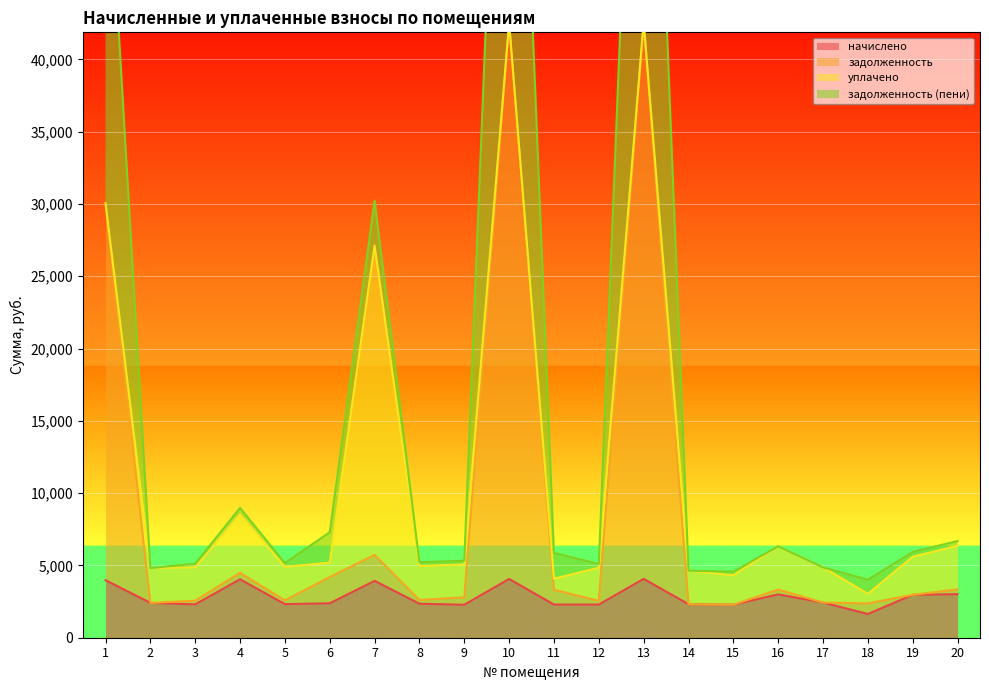

What is the minimum value for начислено?

1640.9